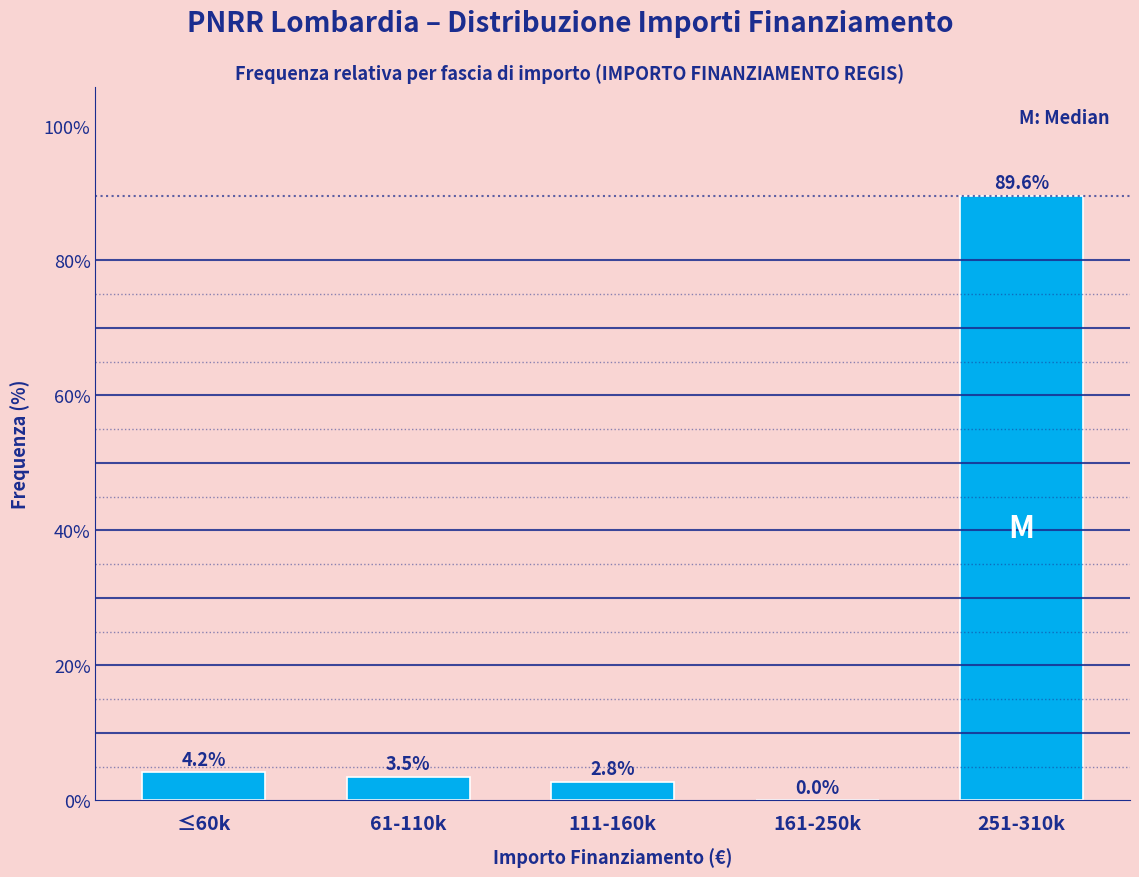

Reading left to right, transcribe all the data shown in this chart.

≤60k=4.2	61-110k=3.5	111-160k=2.8	161-250k=0.0	251-310k=89.6